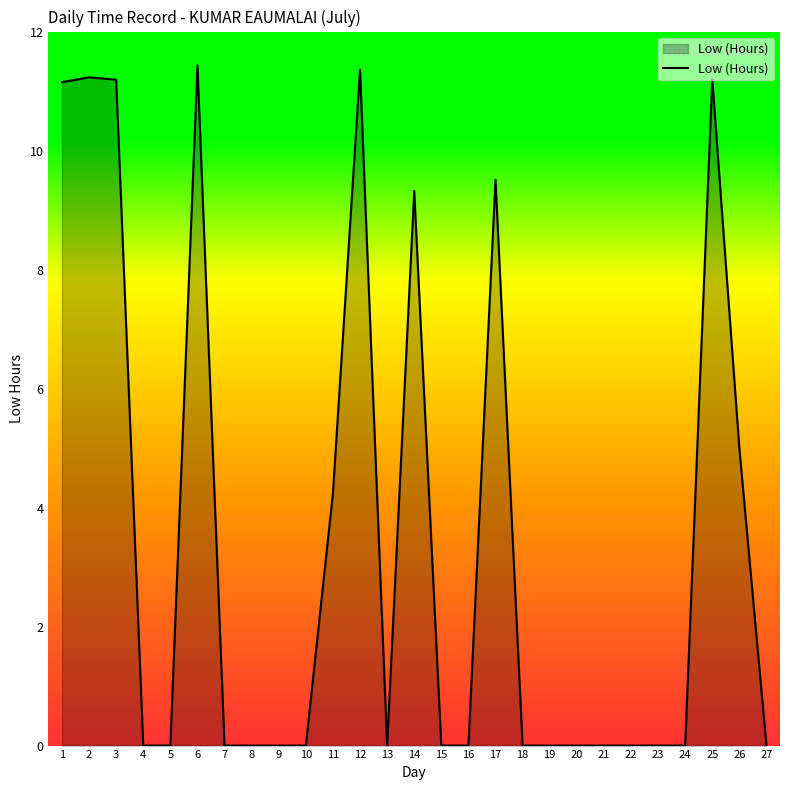

How many lines are shown in the chart?

1